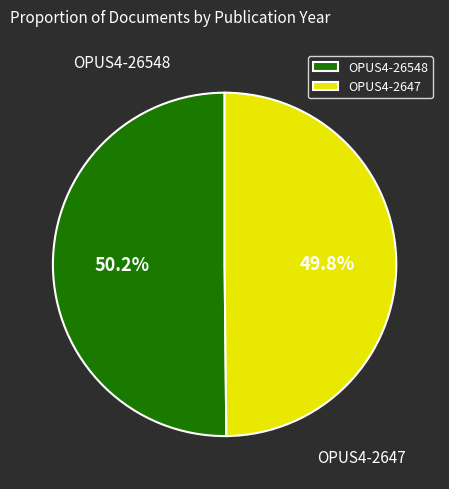

How many slices are in this pie chart?

2